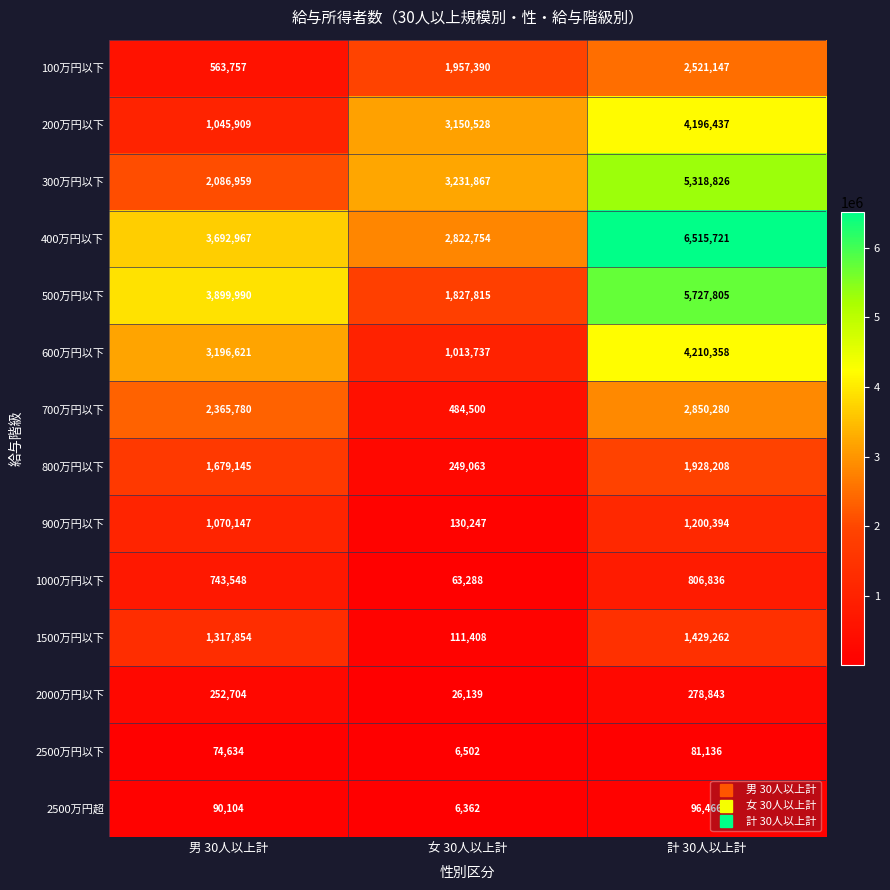

Which series has the largest total across all categories?

400万円以下